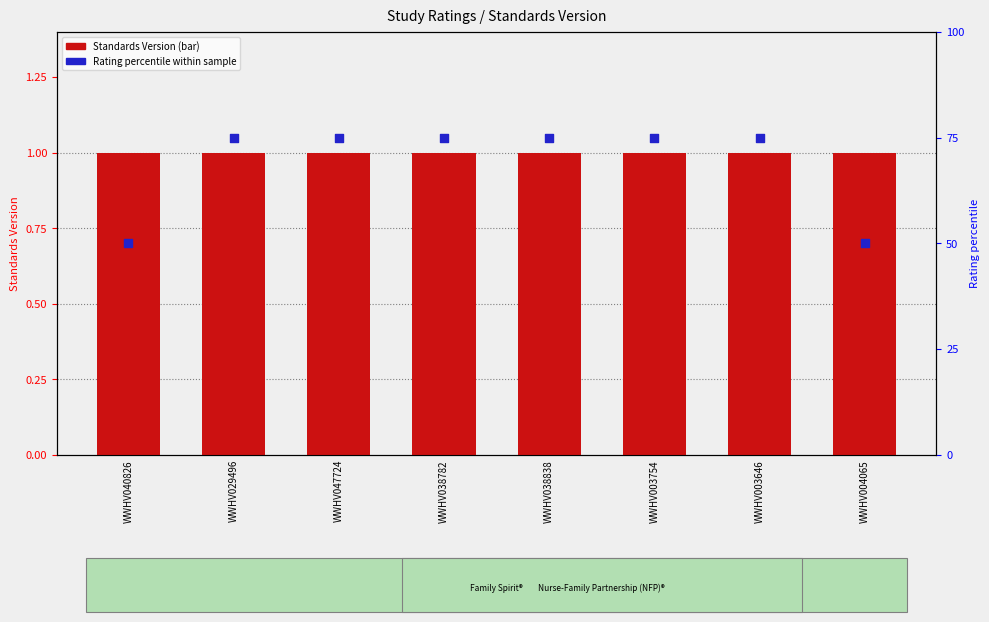

Which series has the largest total across all categories?

Rating percentile within sample